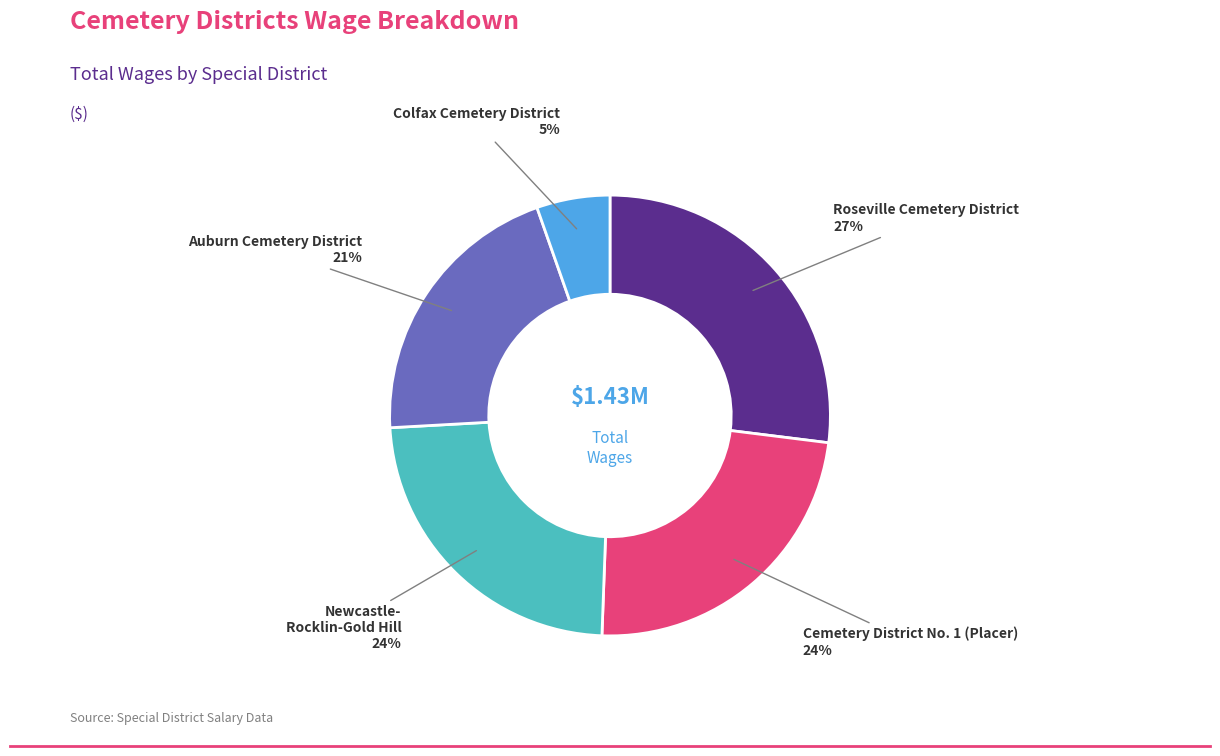

To the nearest percent, what is the average slice percentage?

20%